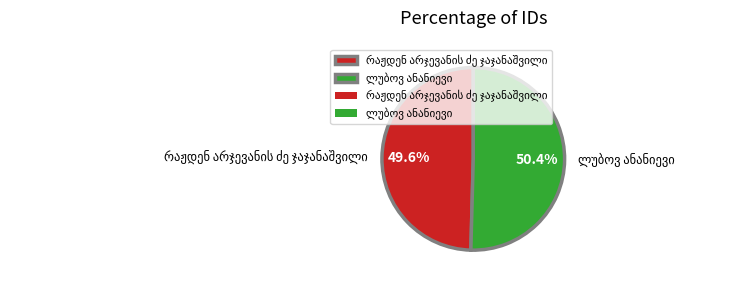

Is there any slice that represents more than half of the pie?

Yes